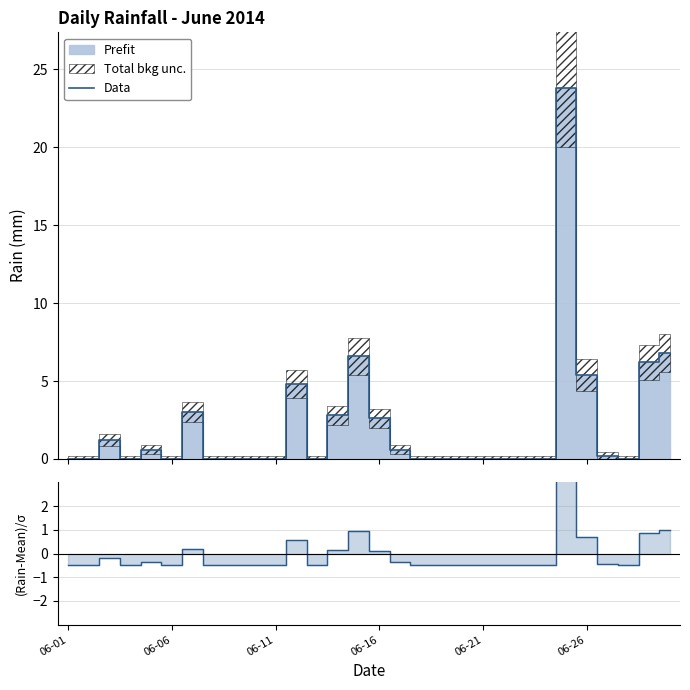

At how many categories does at least one series exceed 20?

1